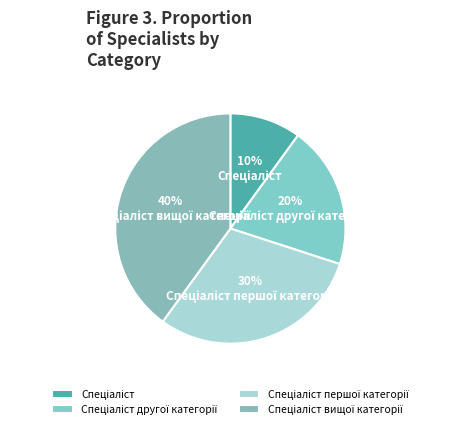

Is there a majority slice in this chart?

No